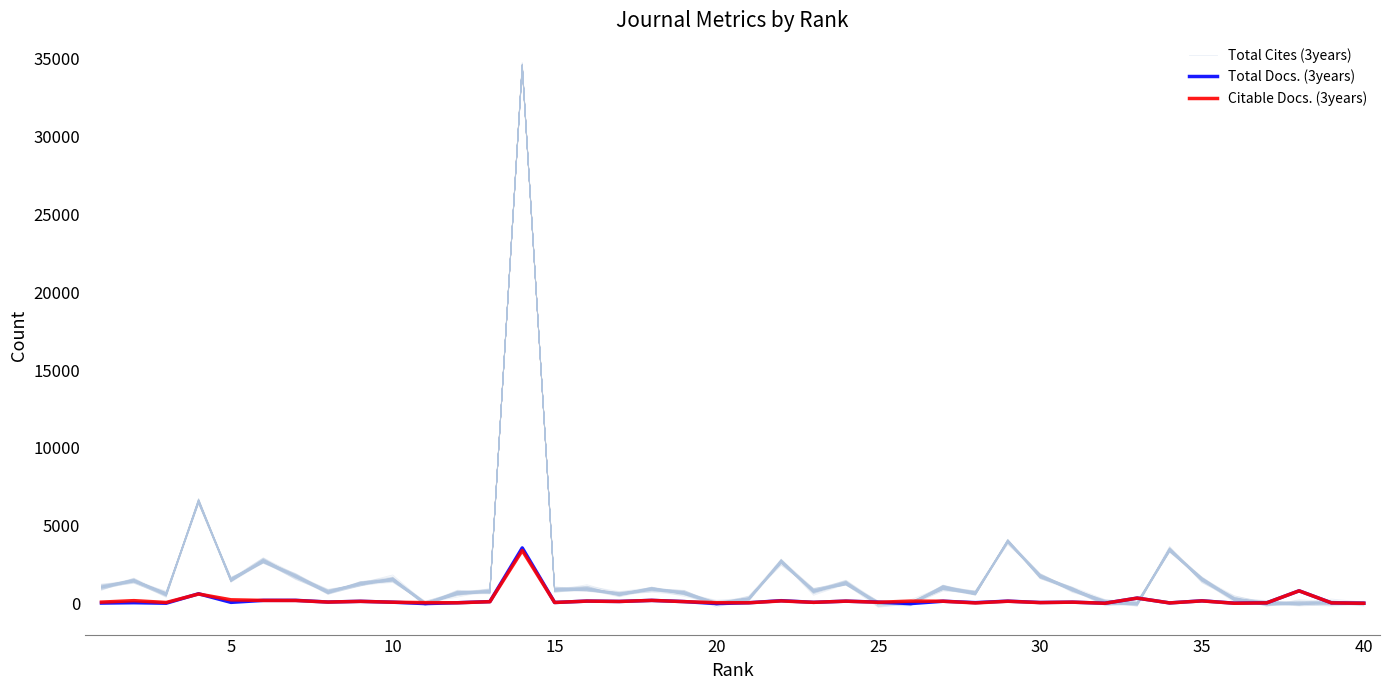

What is the value of the Total Docs. (3years) point at the 1st from the left?

33.0